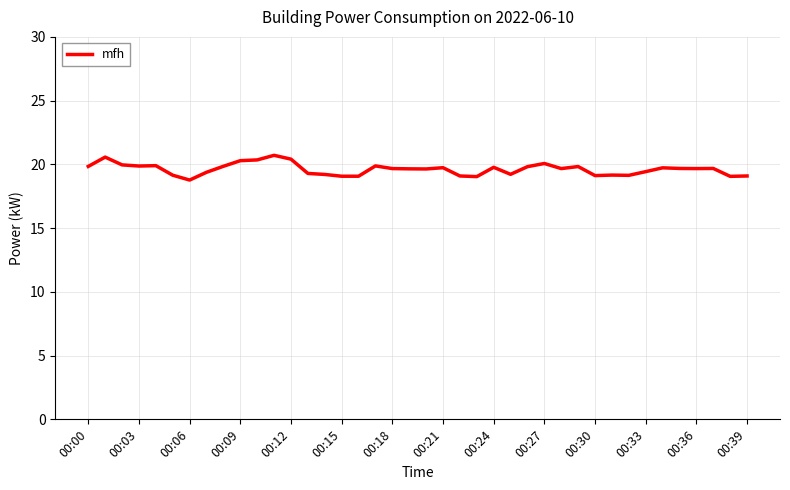

What is the smallest value displayed?

18.8